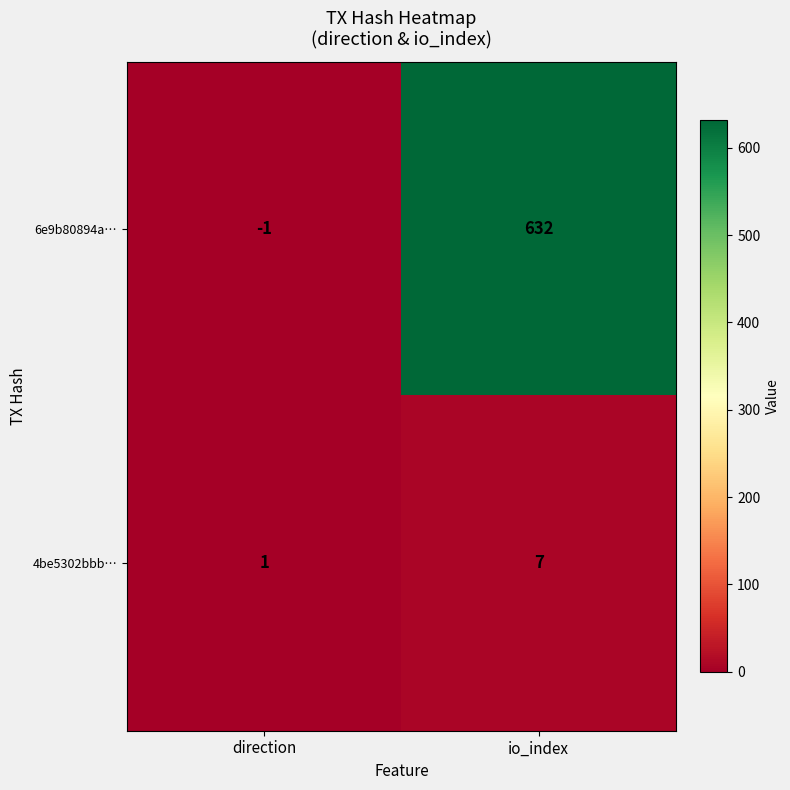

At io_index, list the series in order from largest to smallest.

6e9b80894a…, 4be5302bbb…